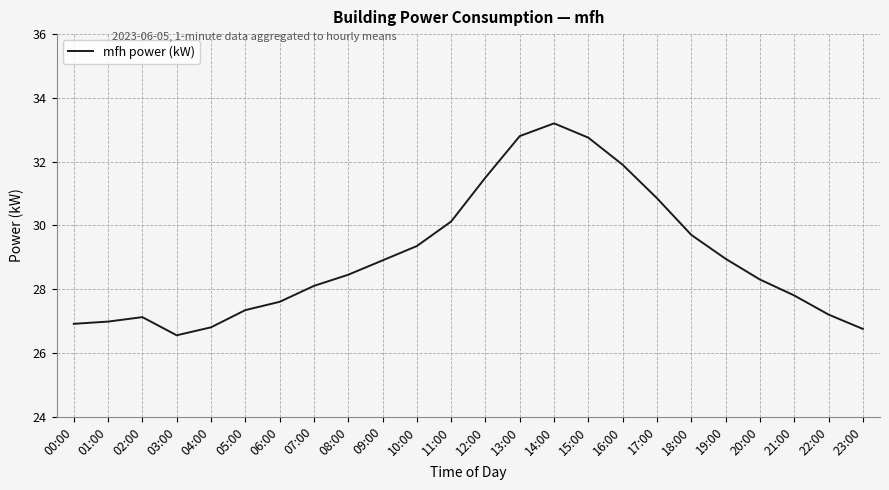

What is the approximate value at 23:00?

26.8